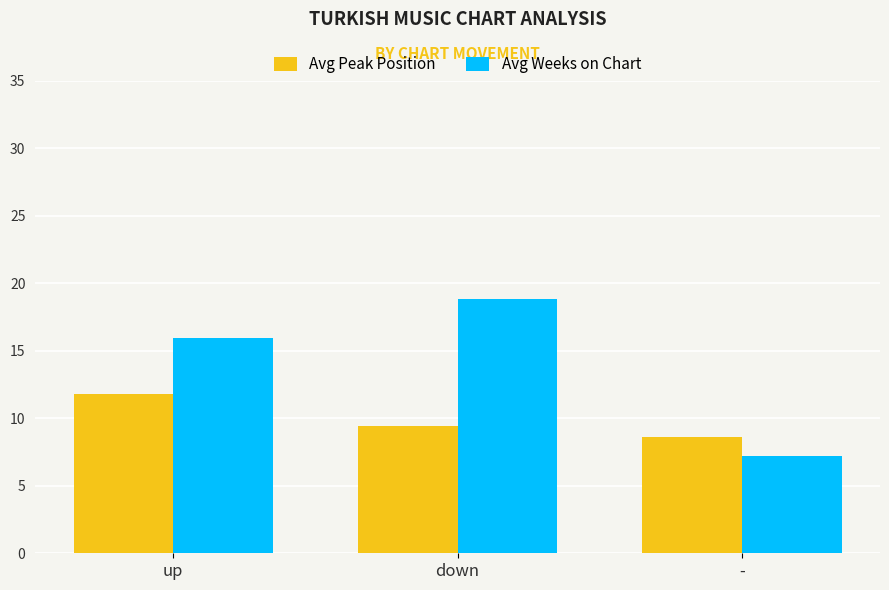

What is the average value of the Avg Peak Position series?

9.9